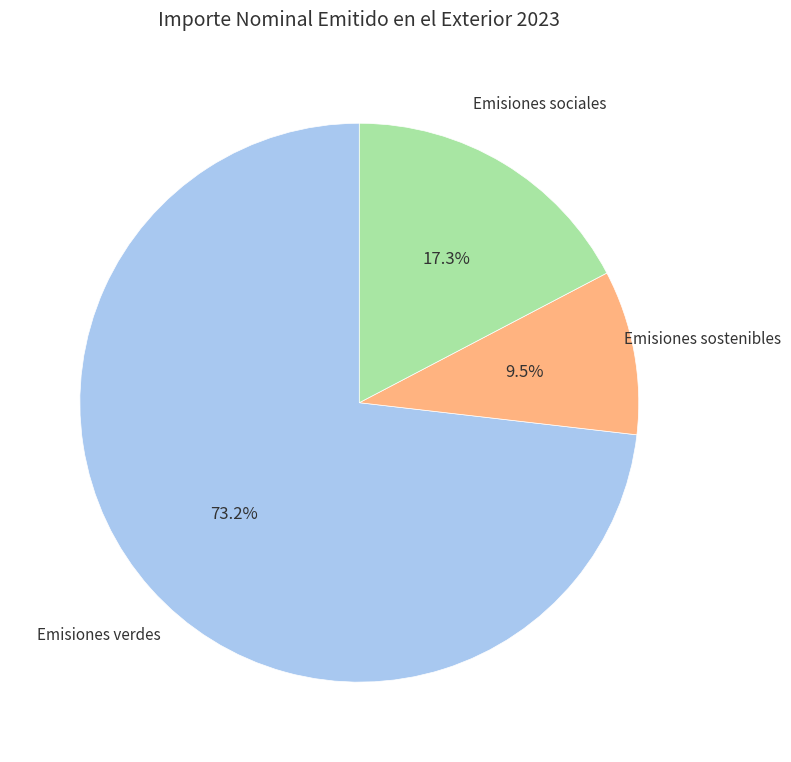

Is it true that Emisiones sostenibles is 3% of the pie?

False